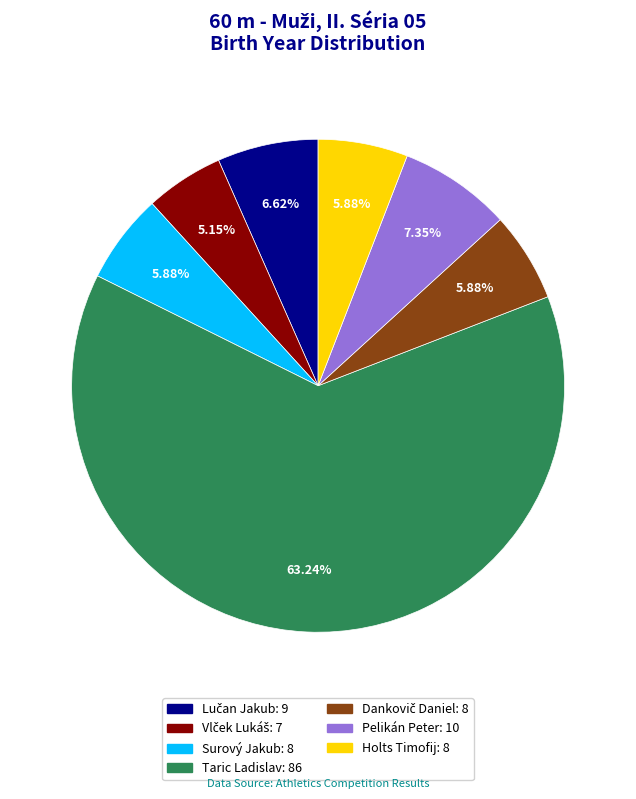

Is it true that Pelikán Peter is 1% of the pie?

False